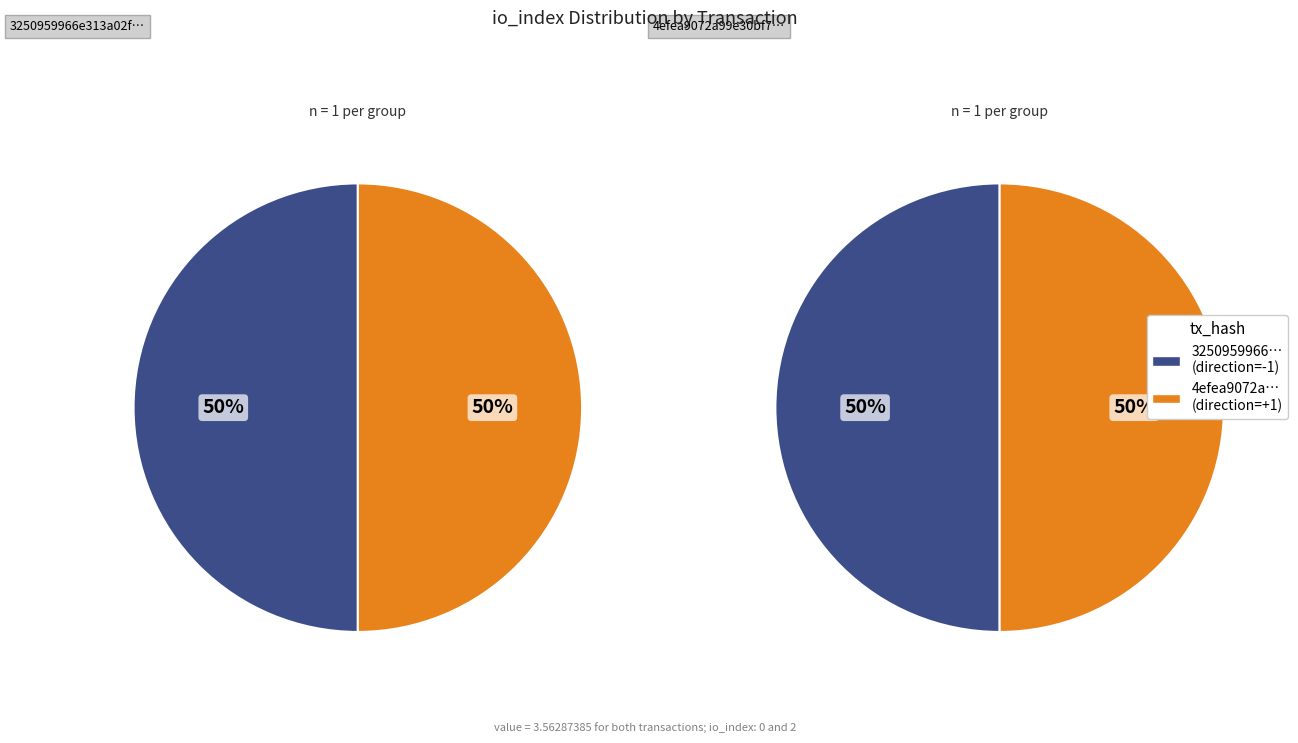

The 1 slice represents 99% of the pie. True or false?

False